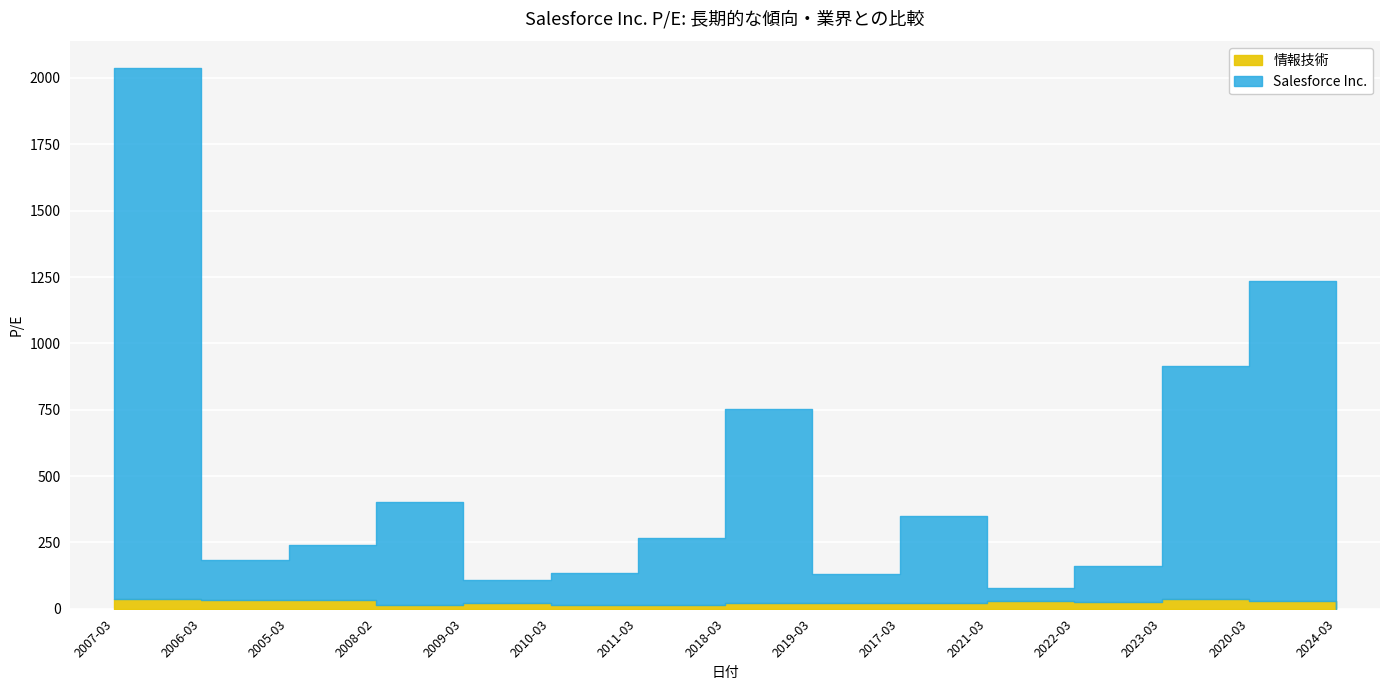

How many data points does each series have?

15